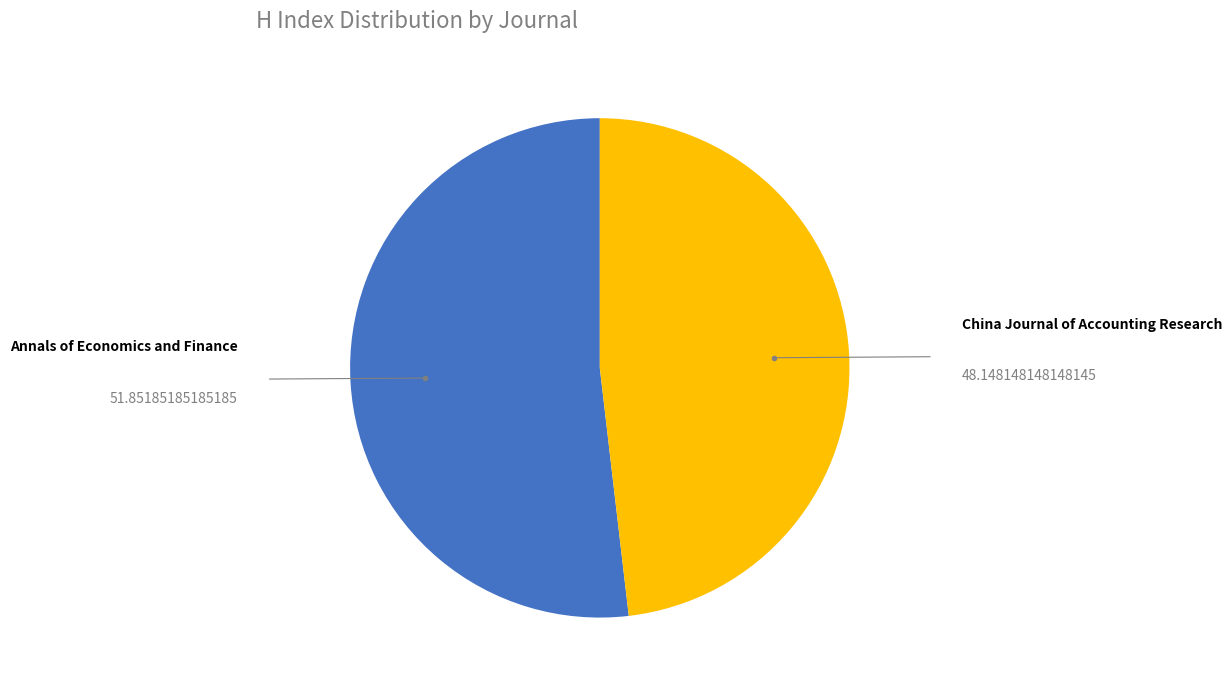

How many segments does this pie chart have?

2